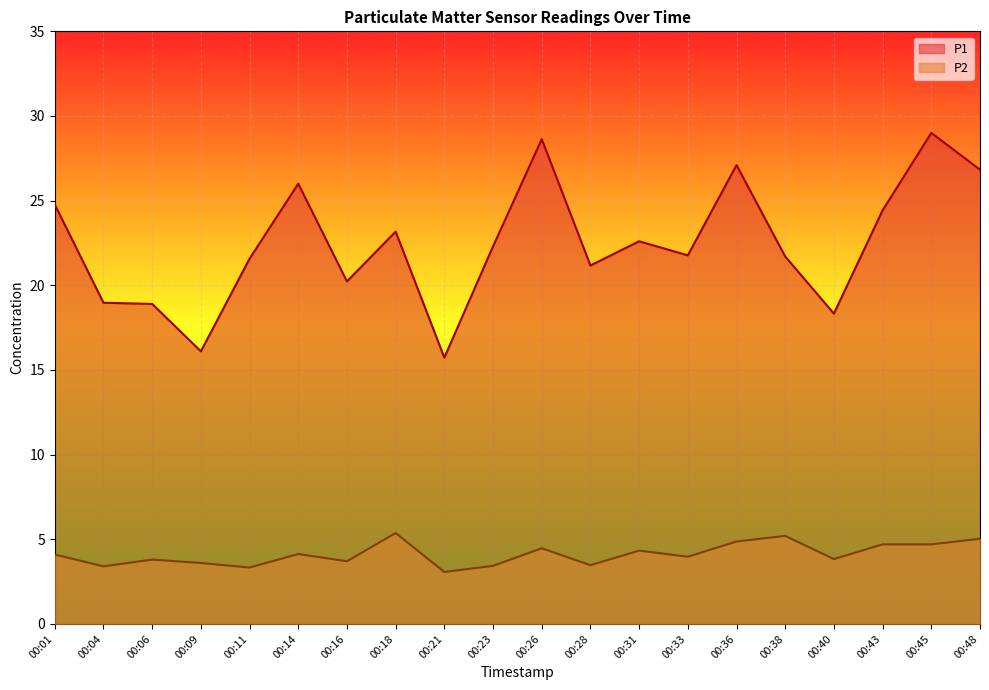

True or false: P2 and P1 intersect in this chart.

False